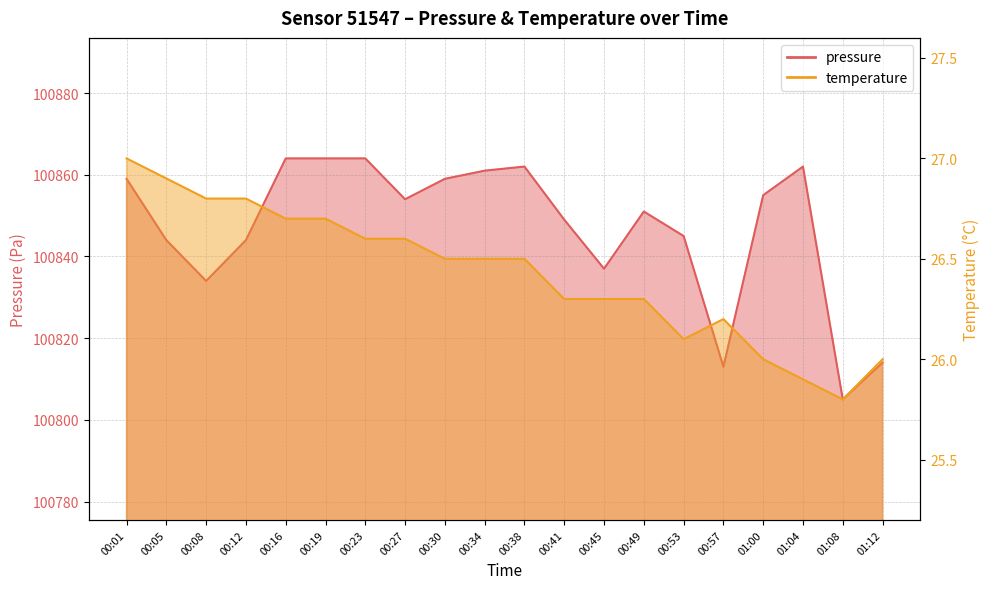

What is the label of the 16th point from the left?

00:57